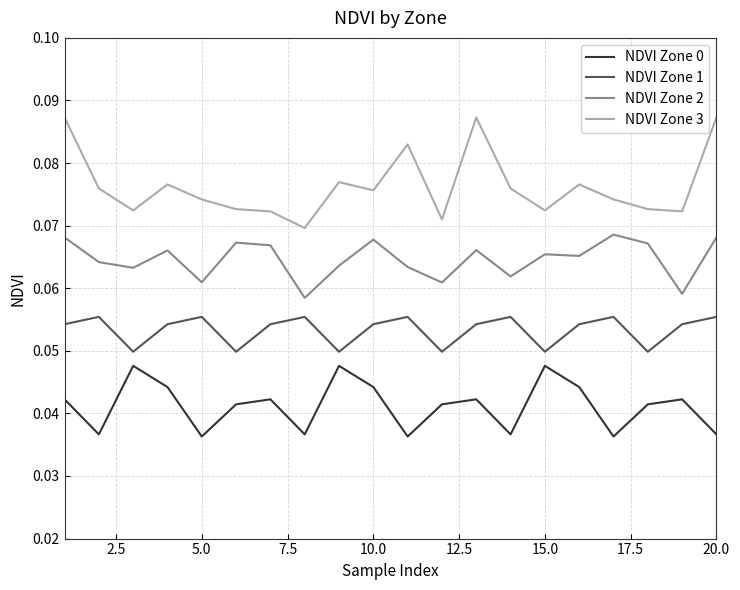

True or false: NDVI Zone 3 and NDVI Zone 2 intersect in this chart.

False